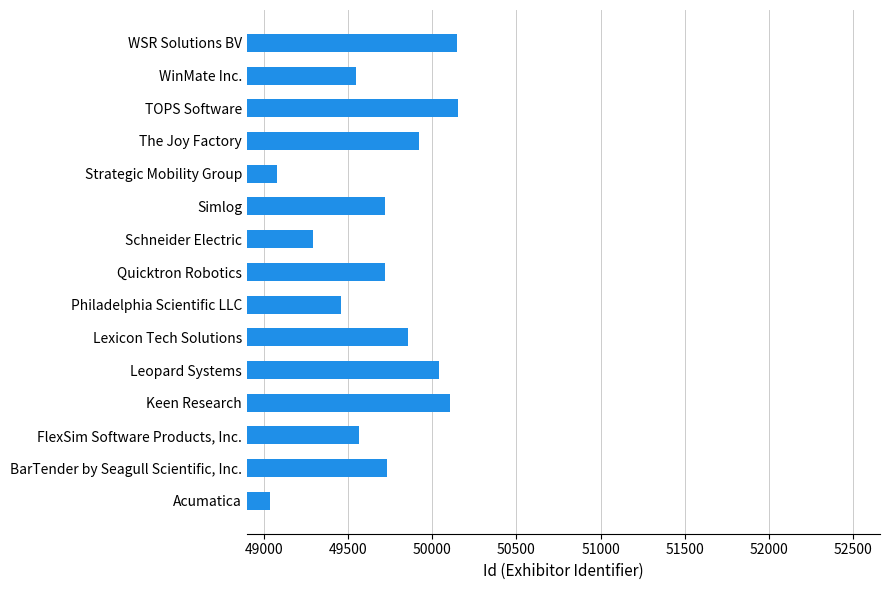

At which category does the chart reach its minimum across all series?

Acumatica